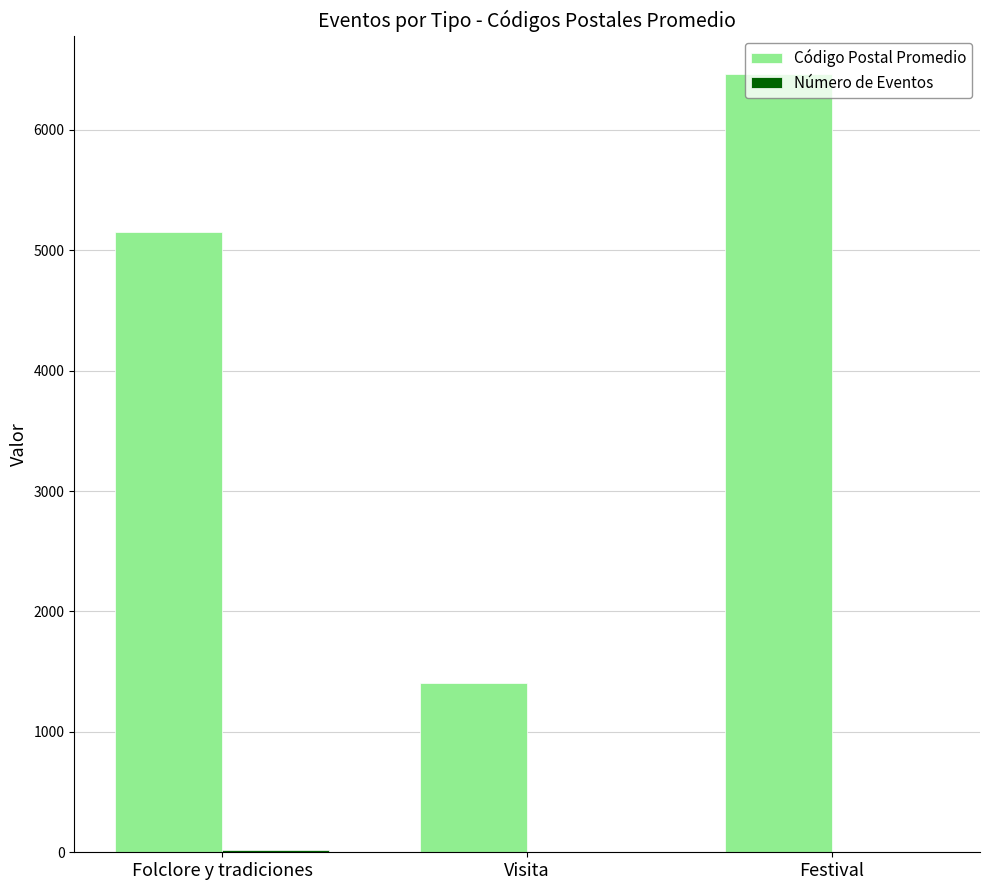

At which category is the sum across all series the highest?

Festival